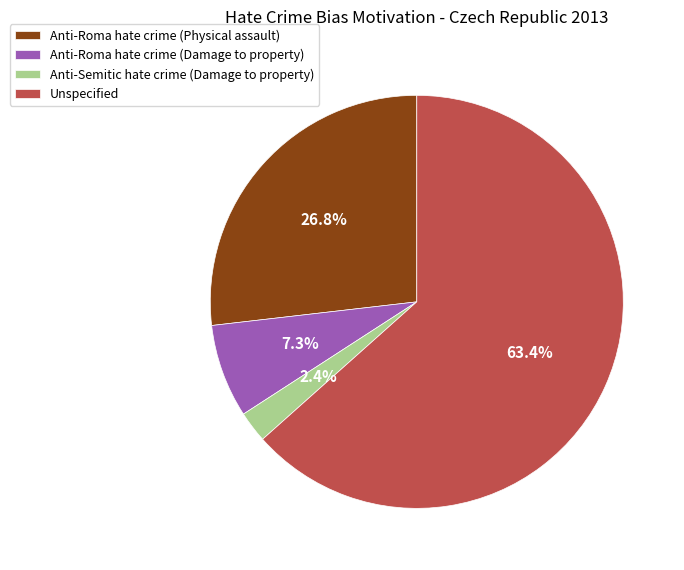

Is it true that Anti-Semitic hate crime (Damage to property) is 14% of the pie?

False